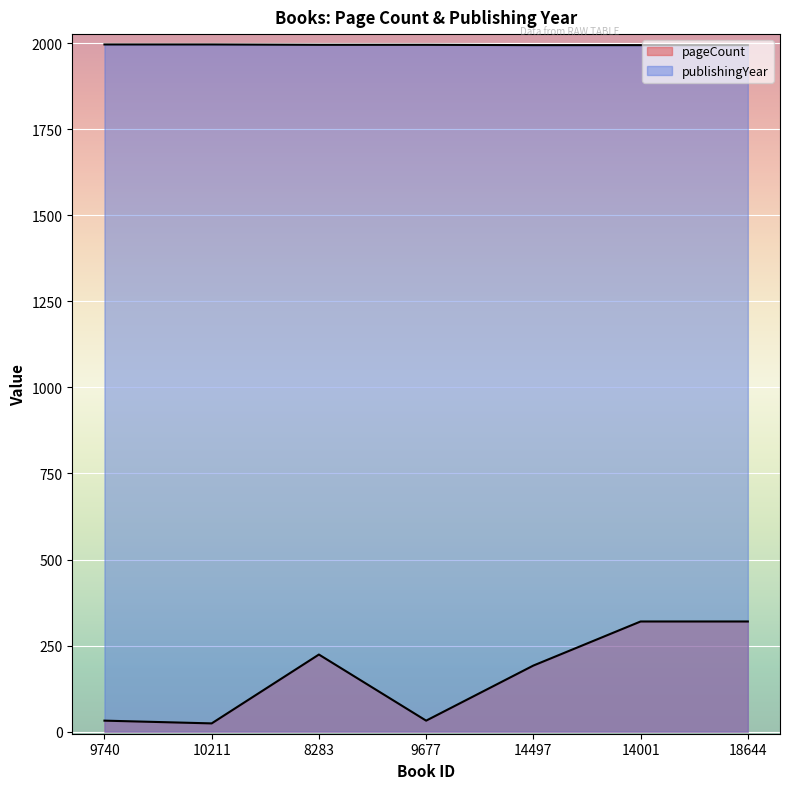

What is the sum of the publishingYear values at 18644 and 10211?

3990